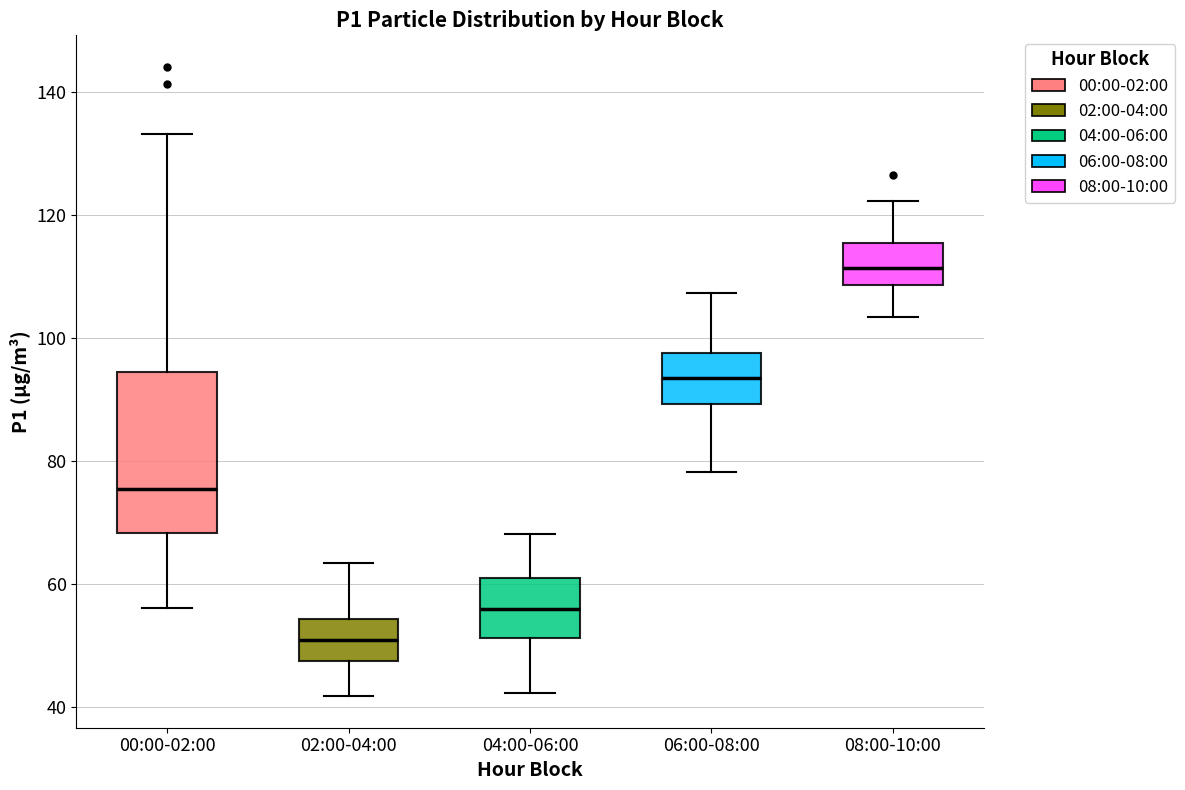

Where is the lower edge of the box for 06:00-08:00 on the y-axis? The values are not printed on the chart, so give them approximately, as read against the axis.

90